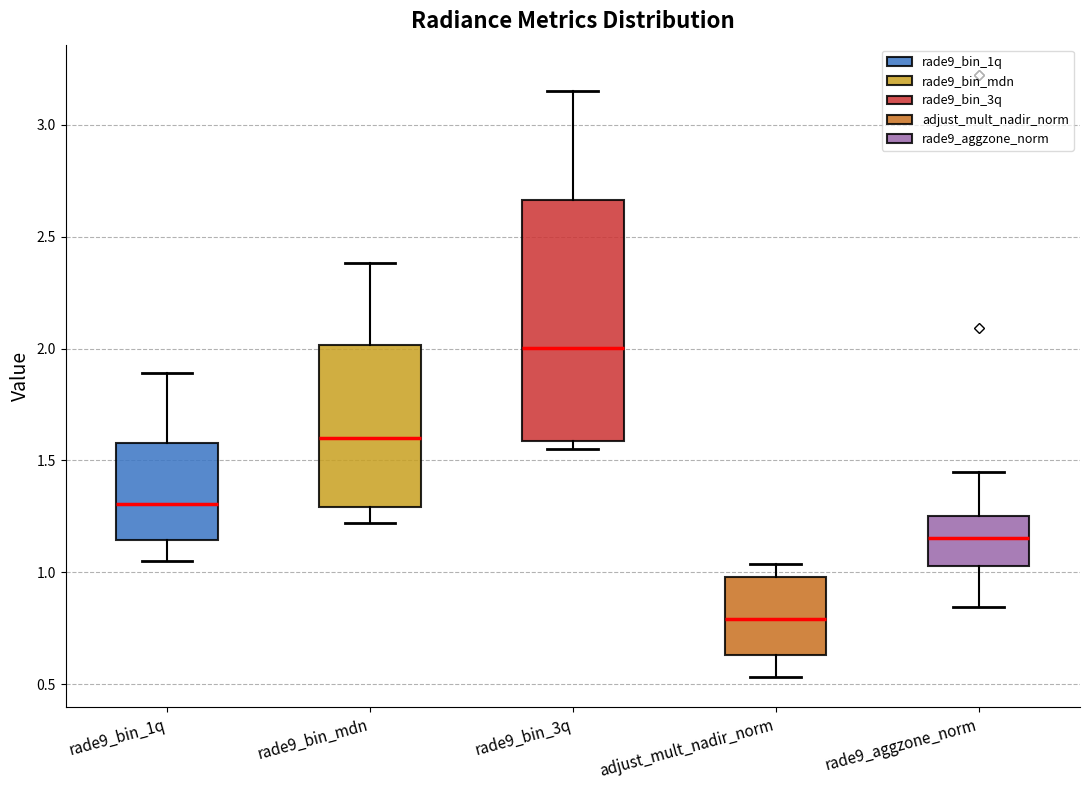

Which box has the highest median line?

rade9_bin_3q